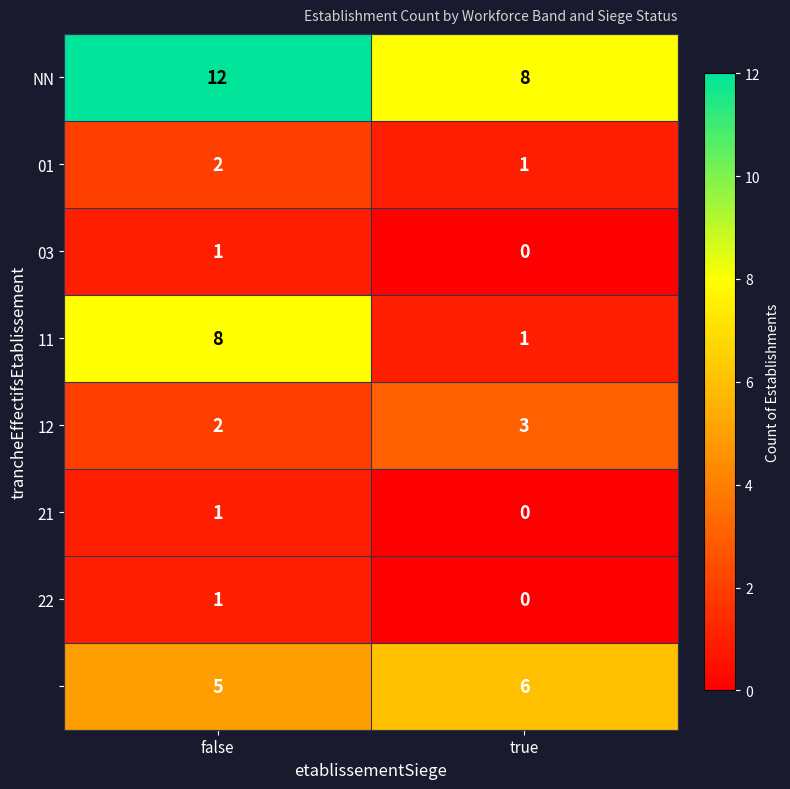

How many categories are shown in the chart?

2